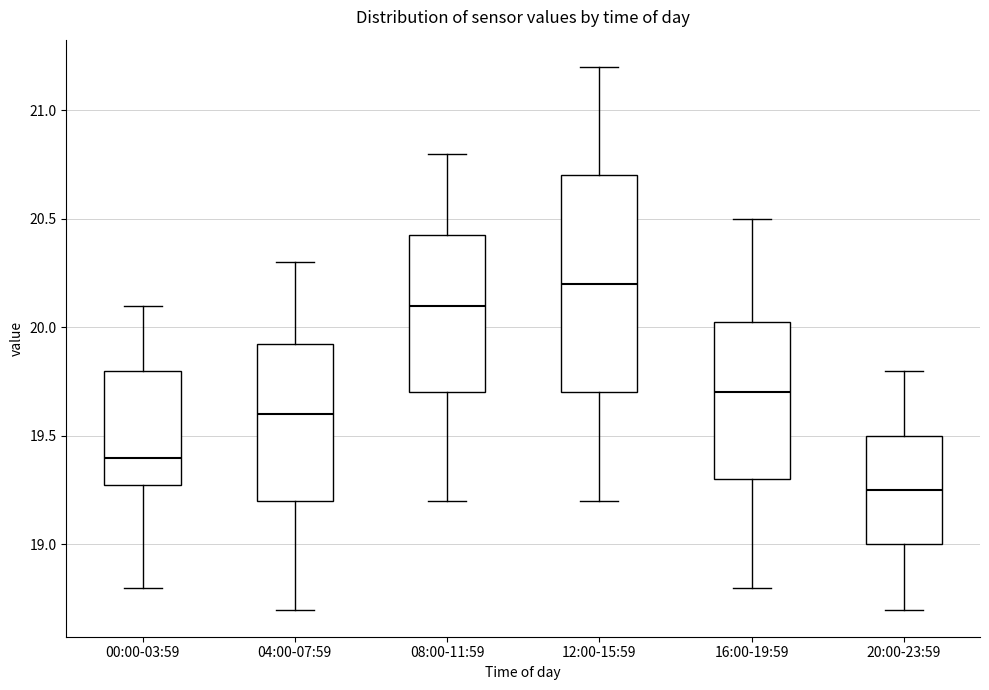

Reading left to right, read every box against the y-axis: the position of its median line, the range the box covers, and the ends of its whiskers. The values are not printed on the chart, so give them approximately, as read against the axis.

00:00-03:59: median 19.40, box 19.30 to 19.80, whiskers 18.80 to 20.10
04:00-07:59: median 19.60, box 19.20 to 19.95, whiskers 18.70 to 20.30
08:00-11:59: median 20.10, box 19.70 to 20.45, whiskers 19.20 to 20.80
12:00-15:59: median 20.20, box 19.70 to 20.70, whiskers 19.20 to 21.20
16:00-19:59: median 19.70, box 19.30 to 20.05, whiskers 18.80 to 20.50
20:00-23:59: median 19.25, box 19.00 to 19.50, whiskers 18.70 to 19.80